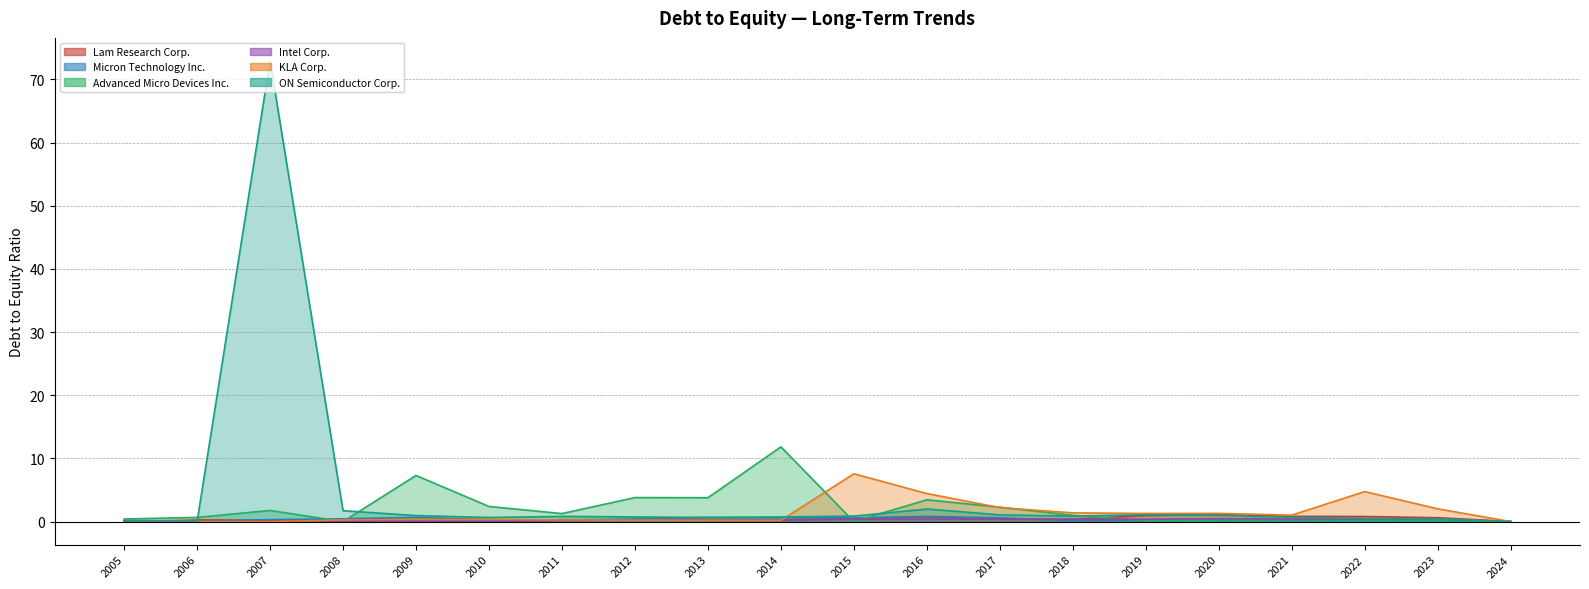

What is the difference between the maximum and minimum values in the Lam Research Corp. series?

1.1